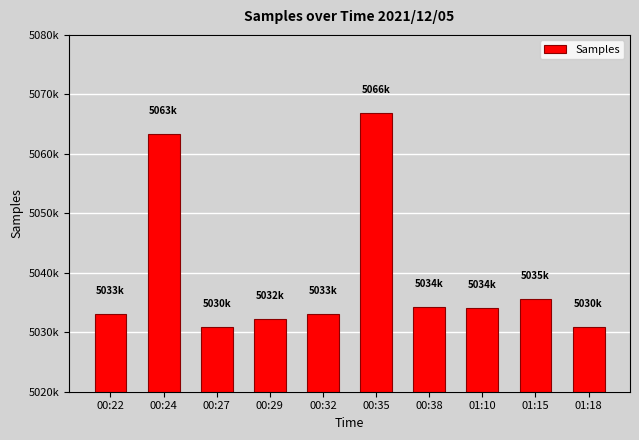

Are the bars horizontal?

No